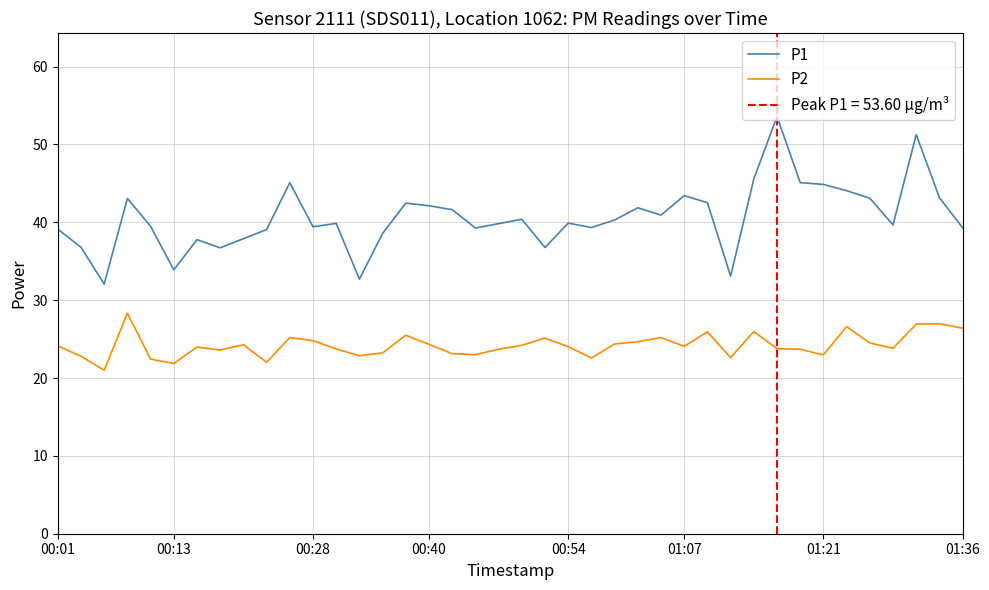

List the series in order of their overall mean, lowest first.

P2, P1